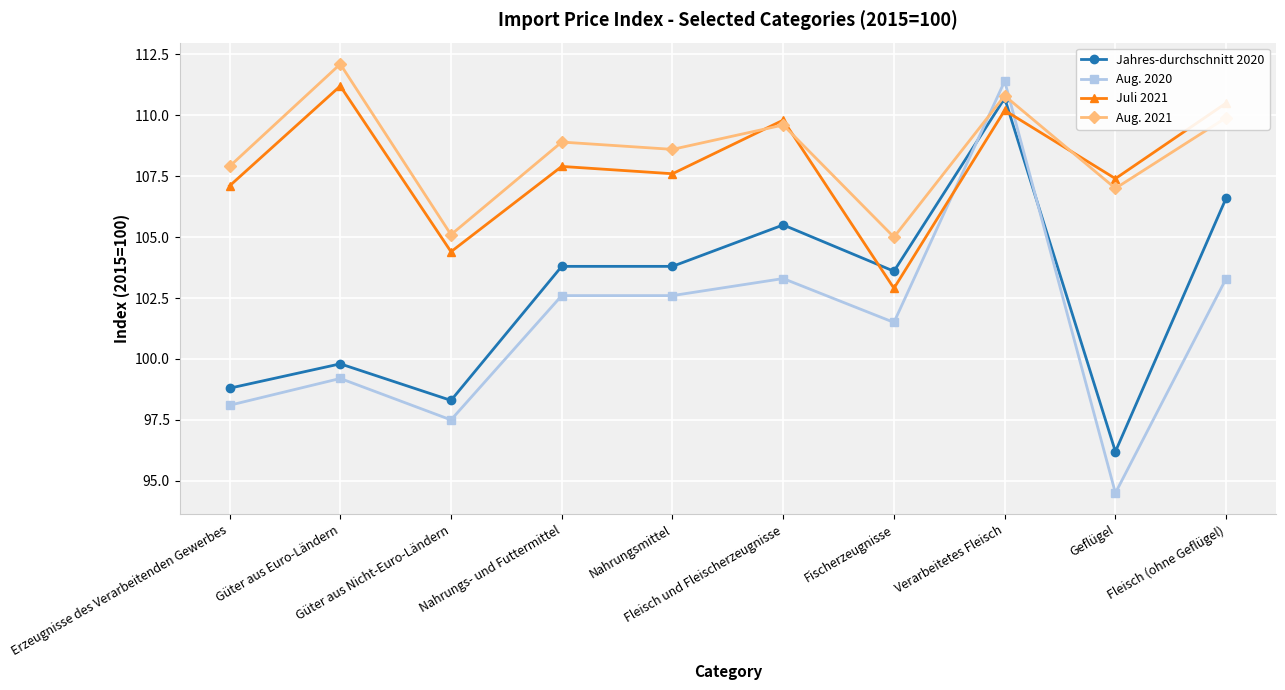

Which category has the lowest value across all series?

Geflügel